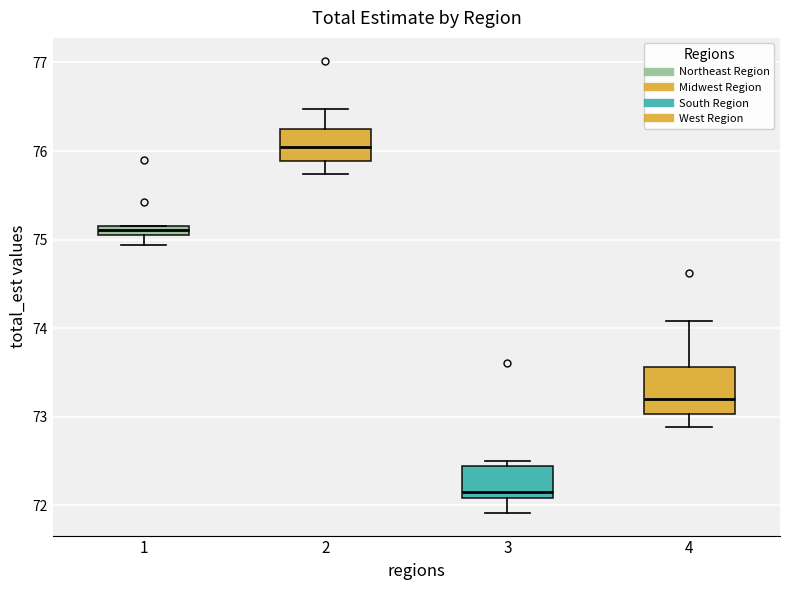

Where does the upper whisker of the box at x = 2 end on the y-axis? The values are not printed on the chart, so give them approximately, as read against the axis.

76.5